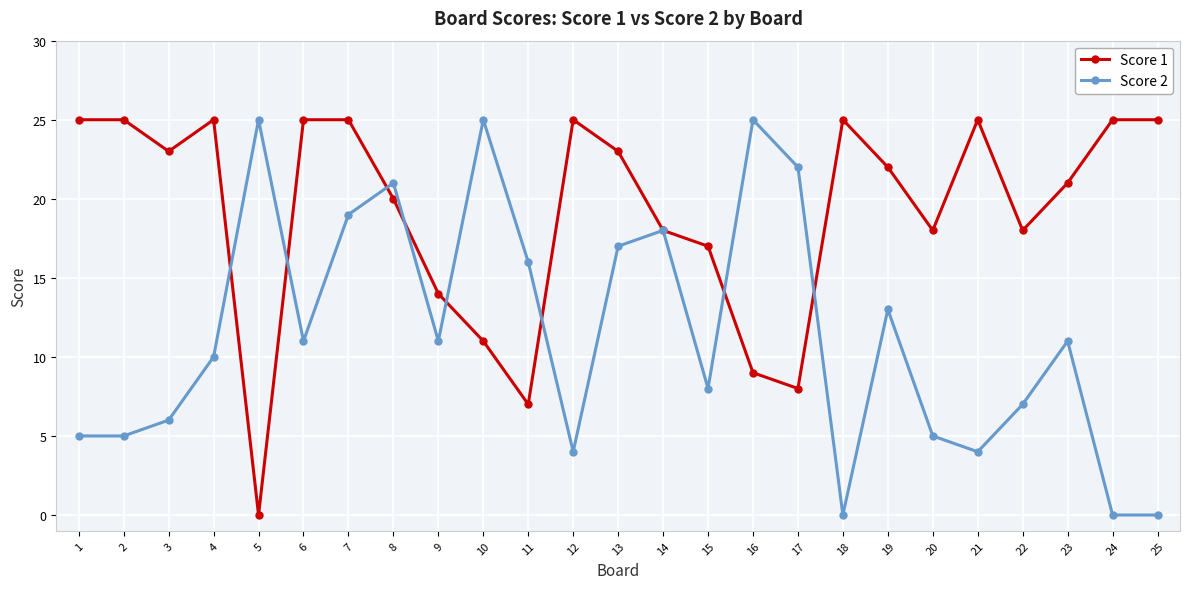

At which category does Score 2 reach its first local peak?

5